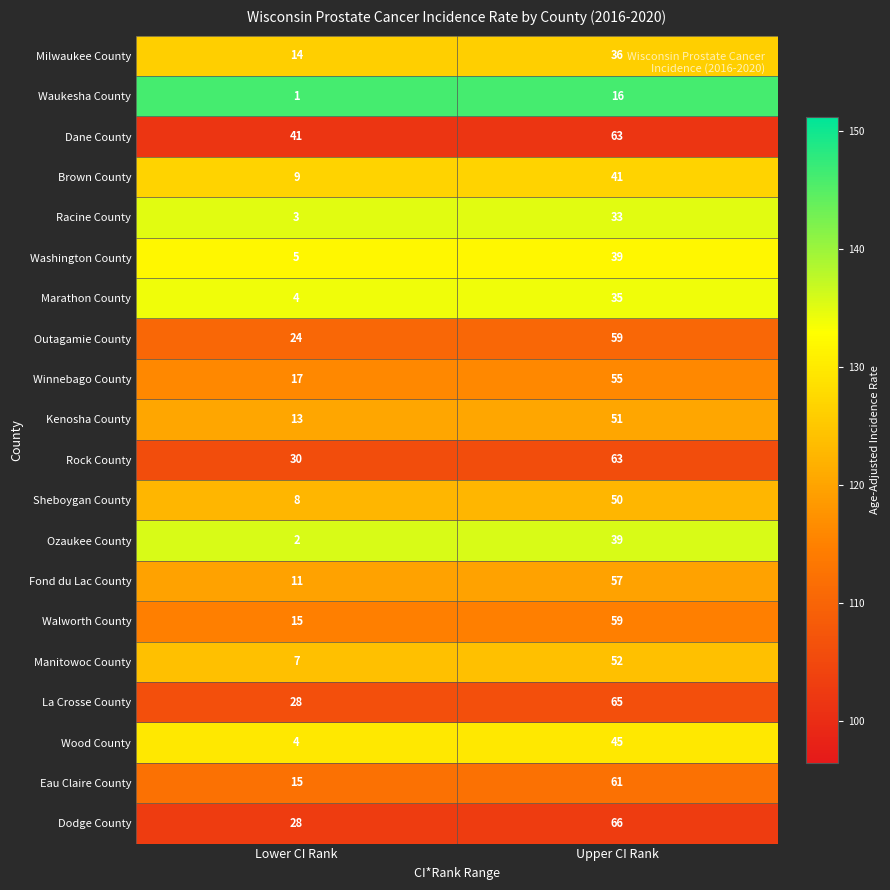

True or false: Brown County has a value of 16 at Lower CI Rank.

False